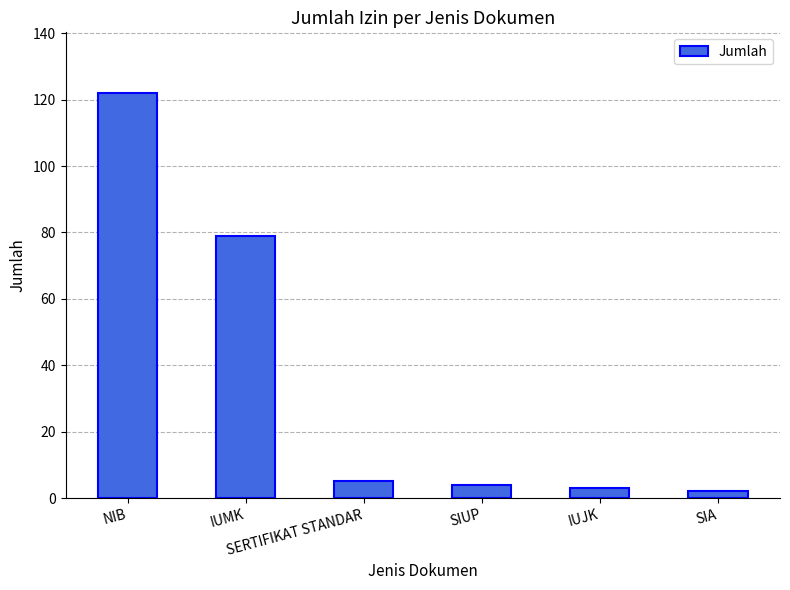

What is the ratio of the value at SERTIFIKAT STANDAR to the value at IUMK?

0.1